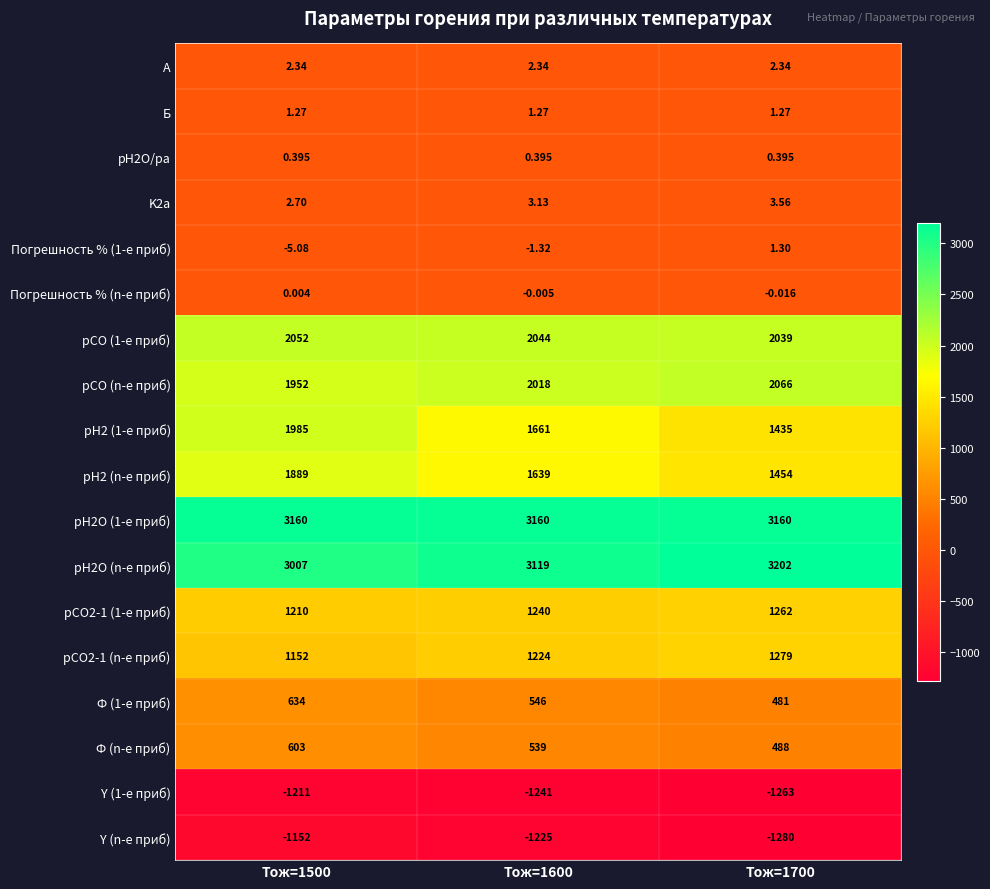

Which category has the lowest value across all series?

Tож=1700